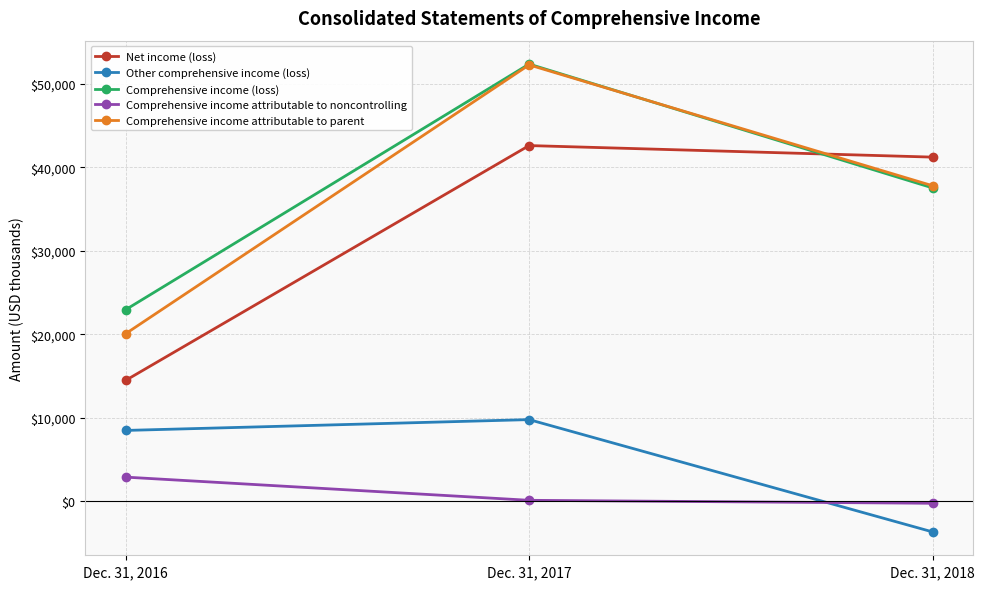

Reading left to right, list all the values displayed in this chart.

Net income (loss): 14470	42609	41225
Other comprehensive income (loss): 8471	9768	-3687
Comprehensive income (loss): 22941	52377	37538
Comprehensive income attributable to noncontrolling: 2876	98	-259
Comprehensive income attributable to parent: 20065	52279	37797